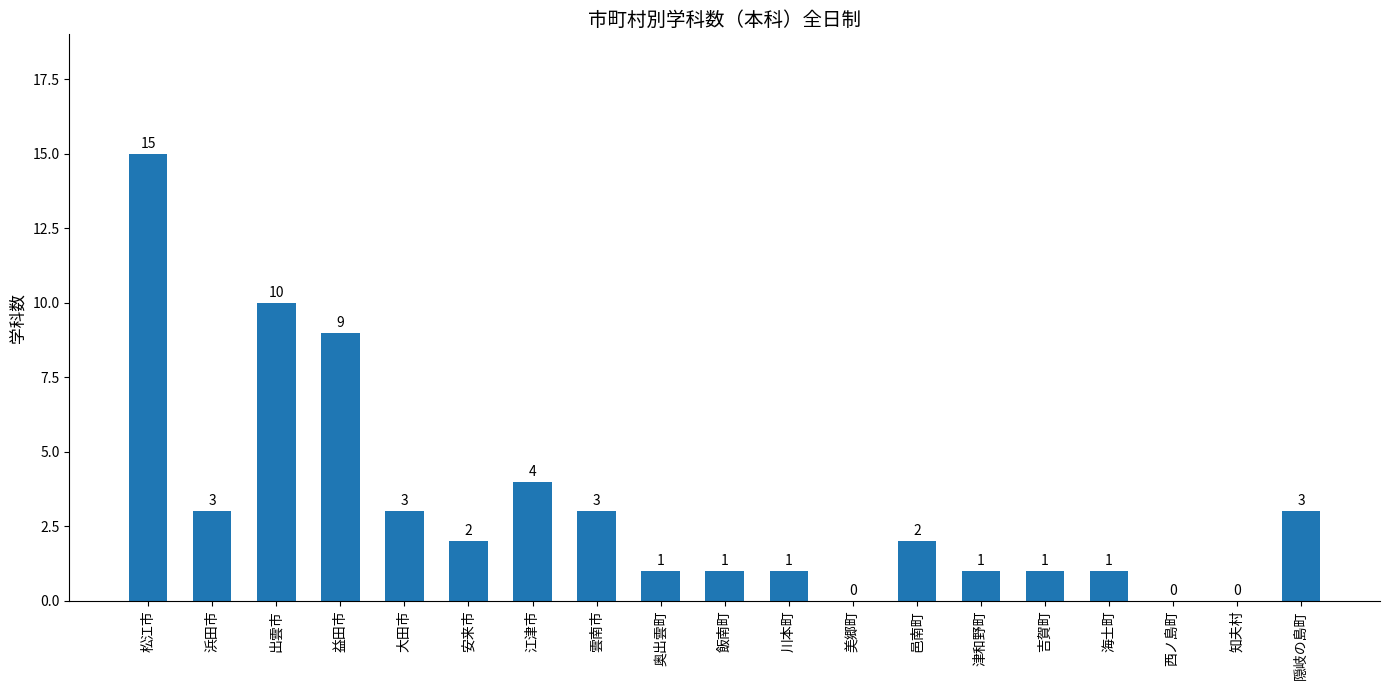

What is the sum of all values?

60